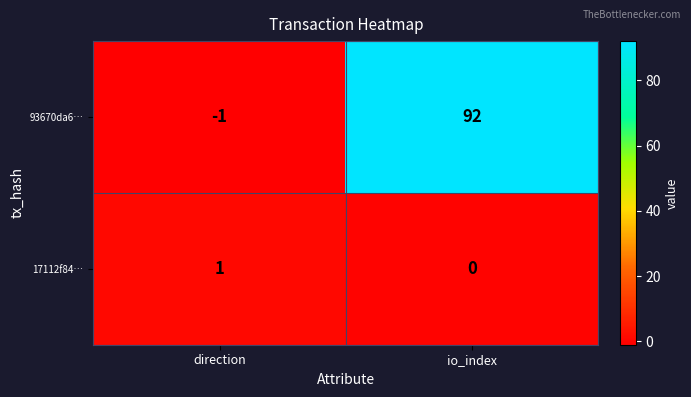

Between direction and io_index, which series saw the biggest shift?

93670da6…